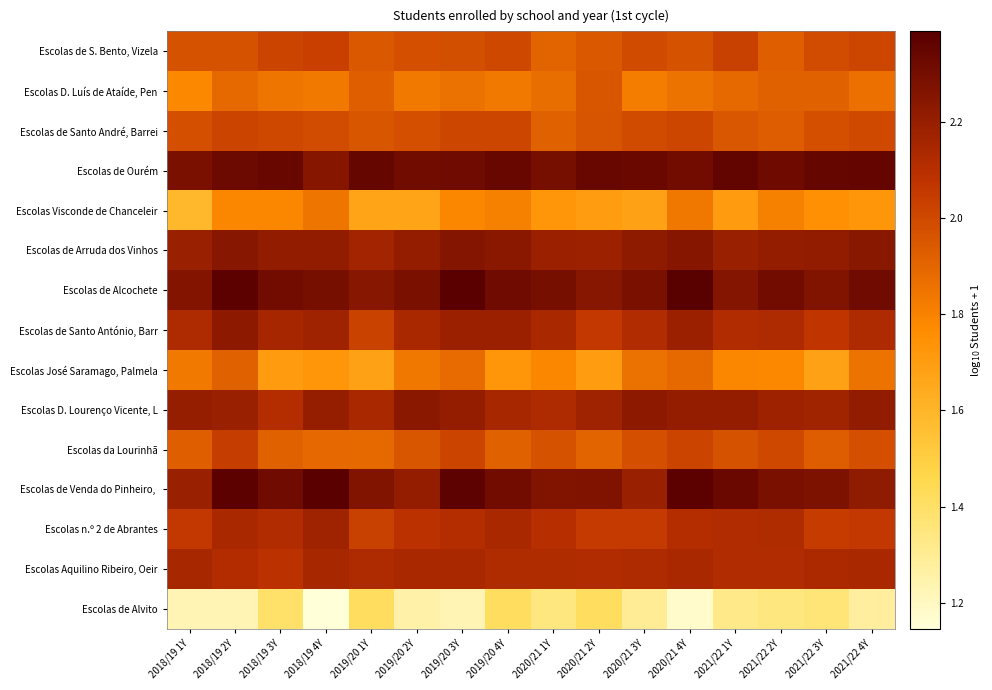

Which series has the largest total across all categories?

Escolas de Ourém